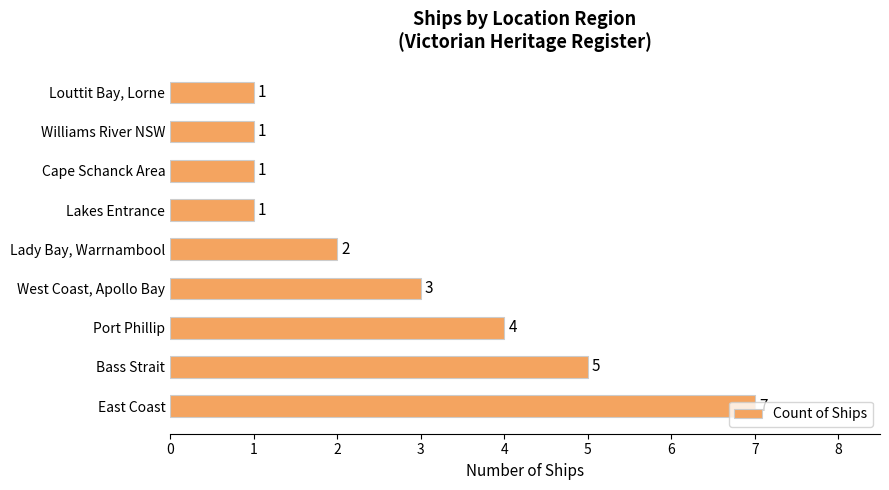

What value does the data have at Port Phillip?

4